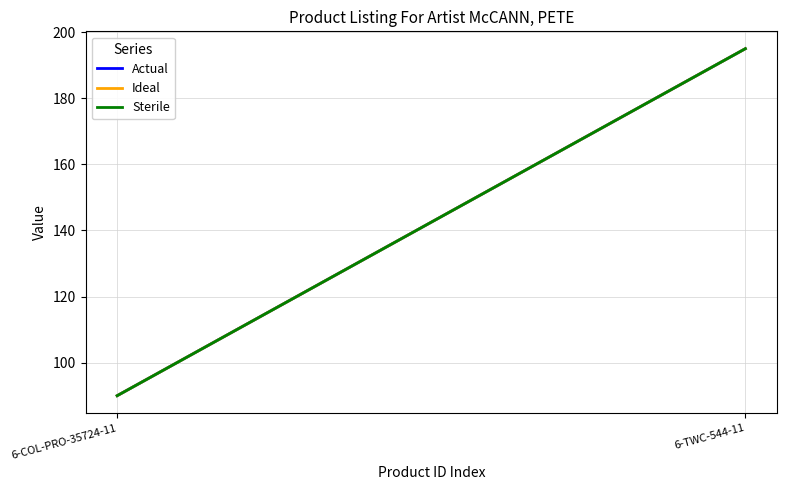

Is the value of Sterile at 6-COL-PRO-35724-11 greater than the value of Actual at 6-TWC-544-11?

No